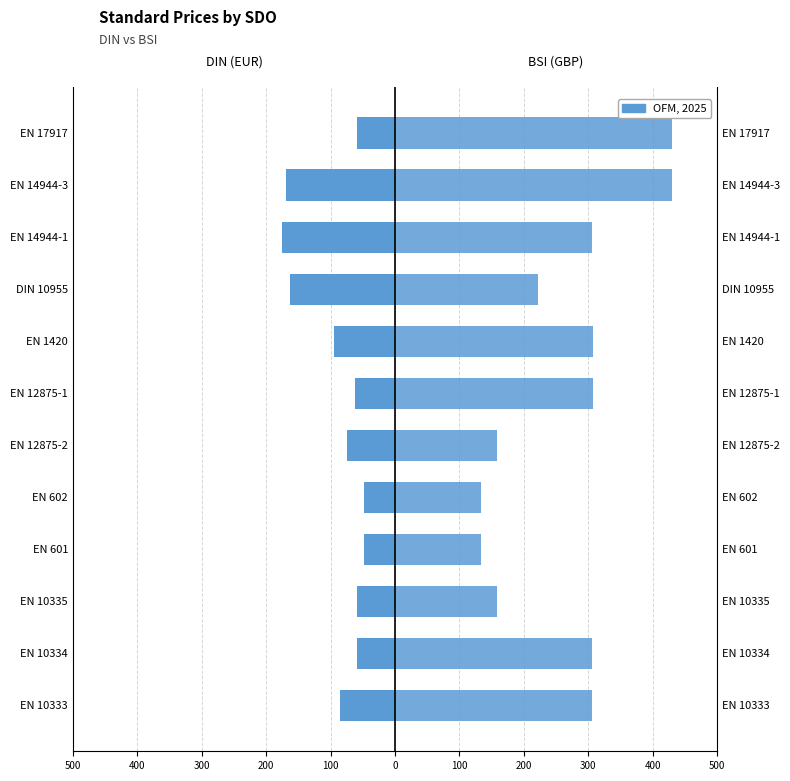

How many values in the DIN (EUR) series are below -61?

7